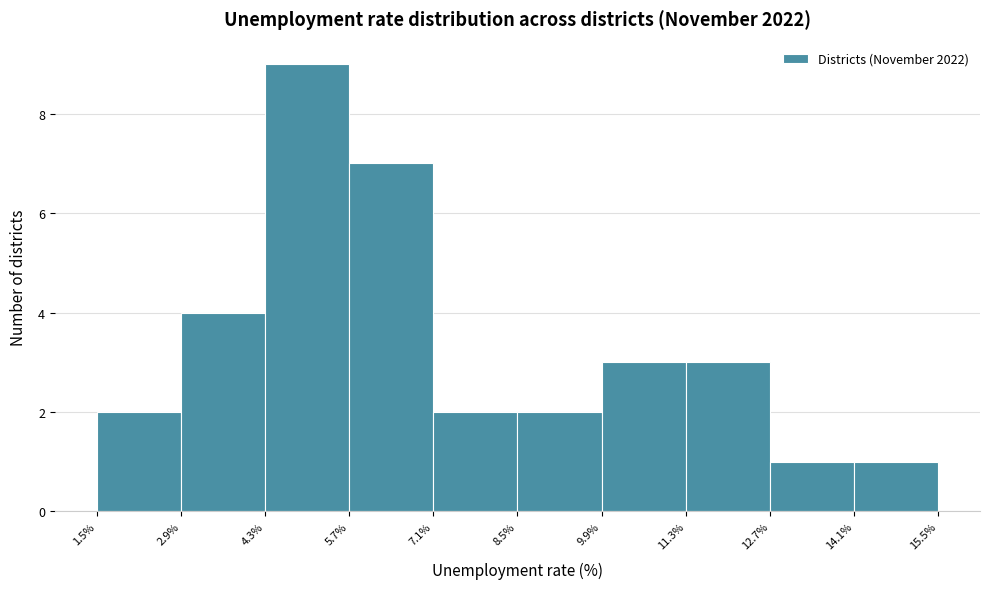

What is the height of the bar covering 7.1% to 8.5% on the x-axis? The values are not printed on the chart, so give them approximately, as read against the axis.

2